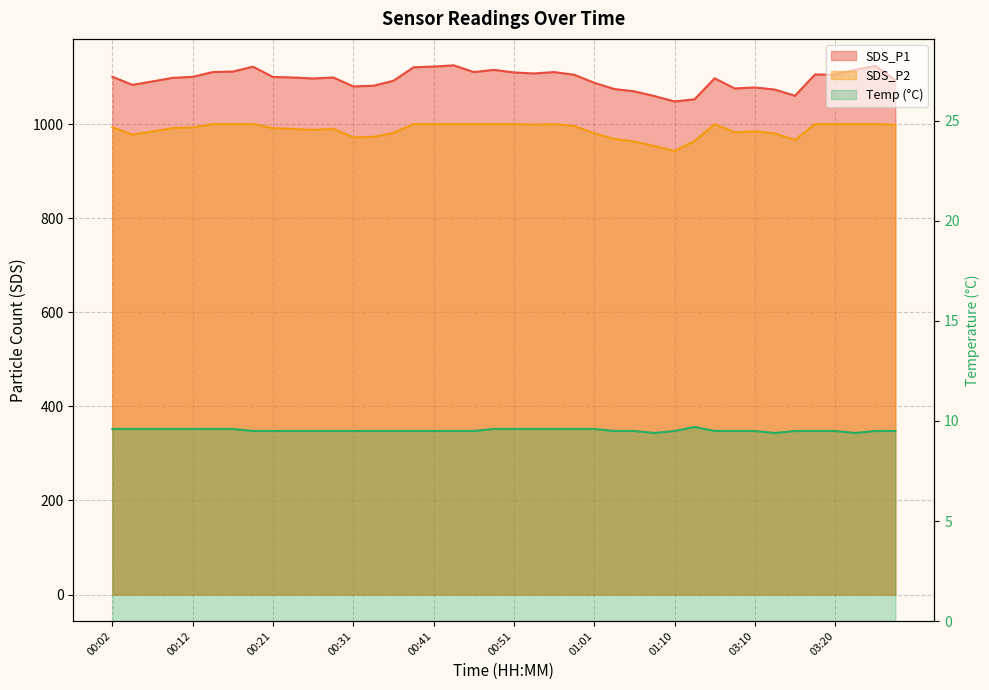

At which label does Temp reach its minimum?

01:08